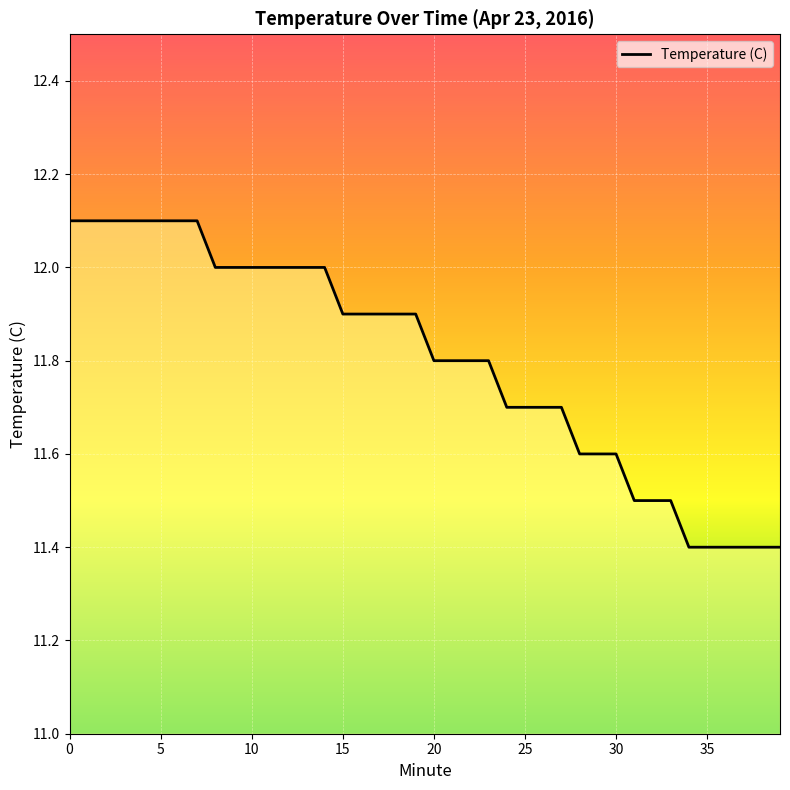

What is the maximum value shown in the chart?

12.1